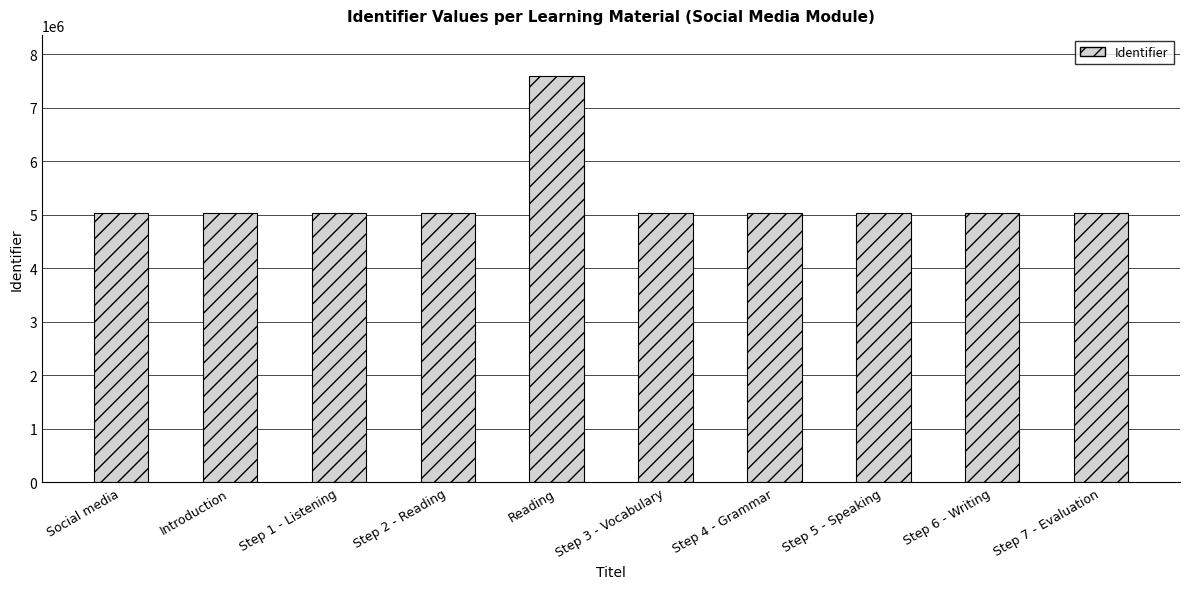

What is the value of the 9th bar from the left?

5029695